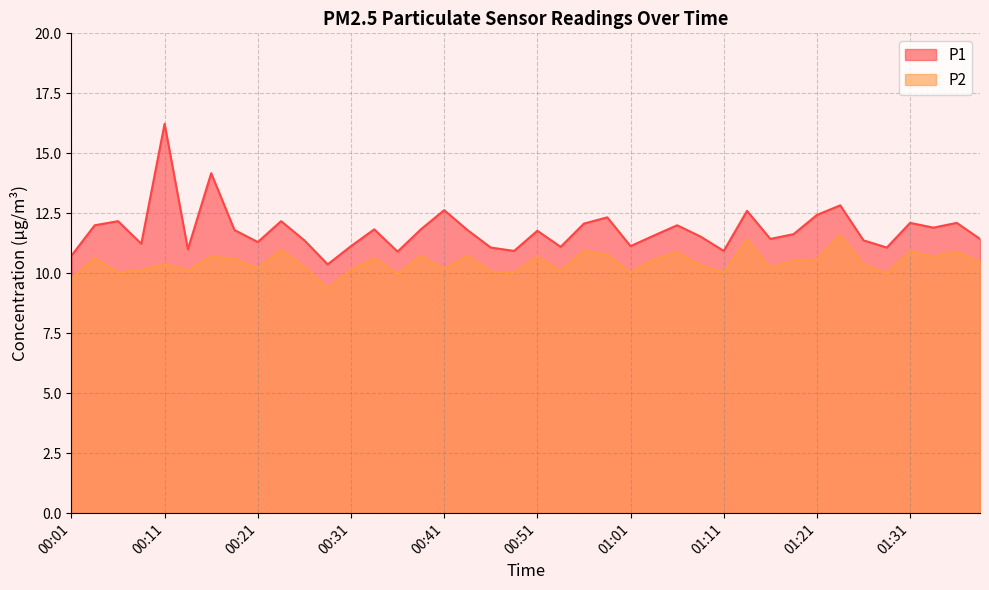

Reading left to right, transcribe all the data shown in this chart.

P1: 10.7	12.0	12.2	11.2	16.2	11.0	14.2	11.8	11.3	12.2	11.4	10.4	11.1	11.8	10.9	11.8	12.6	11.8	11.1	10.9	11.8	11.1	12.1	12.3	11.1	11.6	12.0	11.5	10.9	12.6	11.4	11.6	12.4	12.8	11.4	11.1	12.1	11.9	12.1	11.4
P2: 9.8	10.6	10.0	10.1	10.4	10.1	10.7	10.6	10.2	11.0	10.3	9.4	10.1	10.6	10.0	10.7	10.2	10.7	10.1	10.0	10.7	10.1	10.9	10.8	10.0	10.6	10.9	10.3	10.0	11.4	10.2	10.5	10.6	11.6	10.4	10.0	10.9	10.7	10.9	10.5